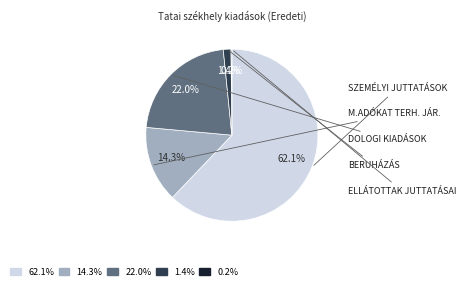

Is there a majority slice in this chart?

Yes